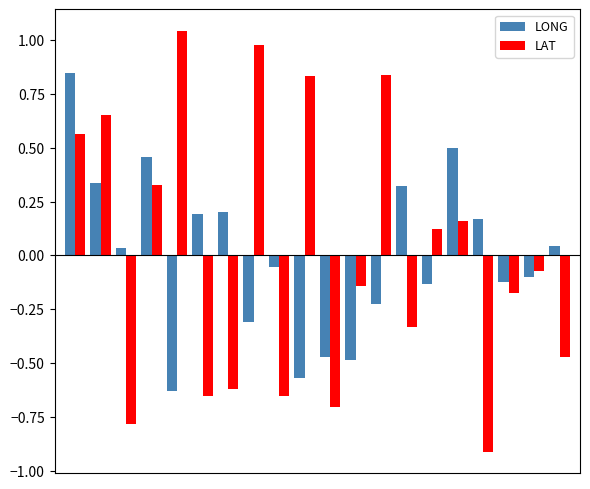

How many series are shown in this chart?

2